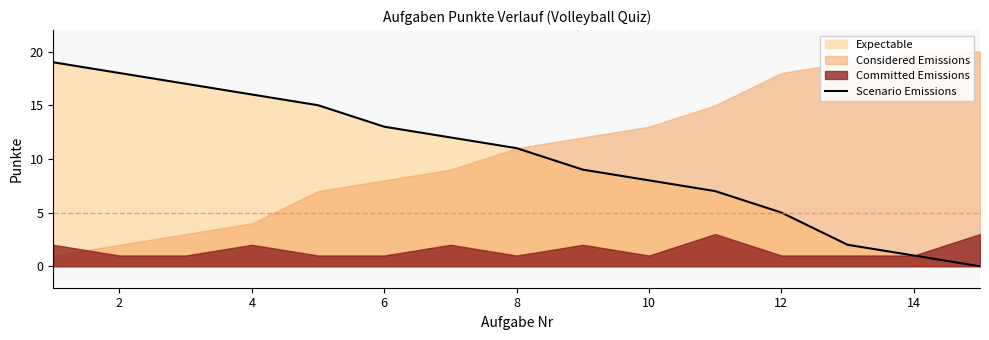

The Scenario Emissions series shows 13 at 6. True or false?

True